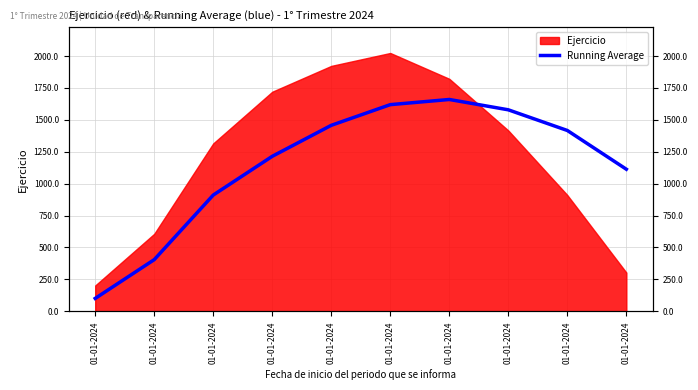

True or false: there are more than 1 points higher than both neighbors.

False